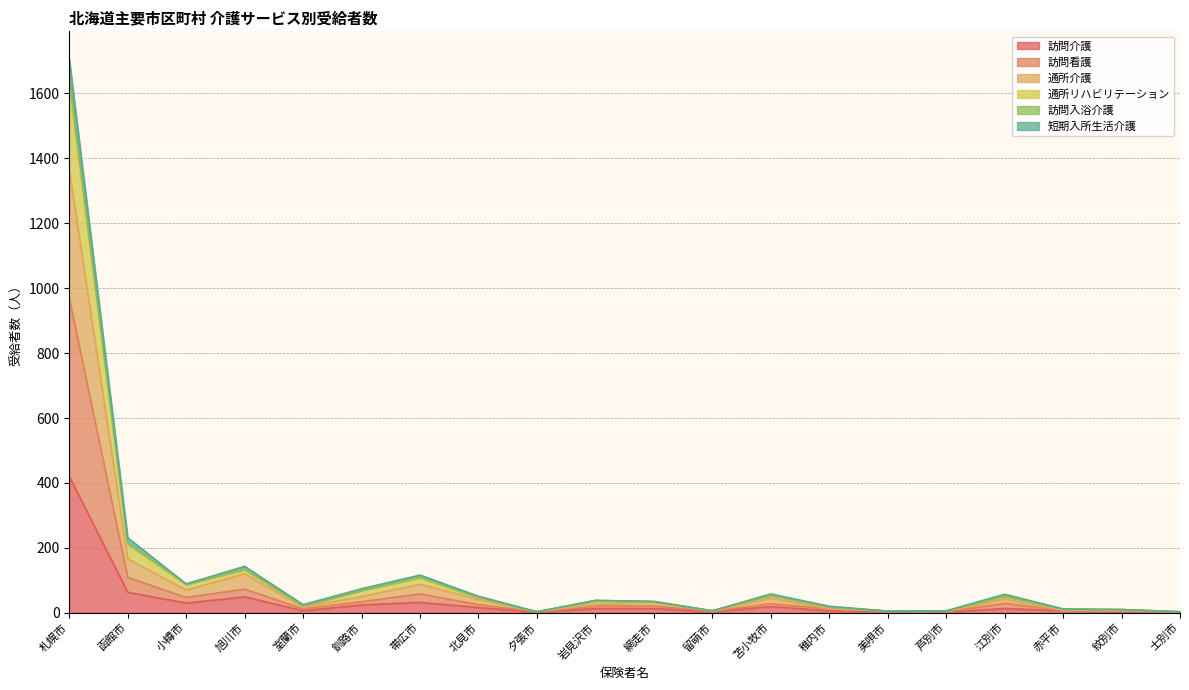

What is the highest value of the 訪問介護 series?

420